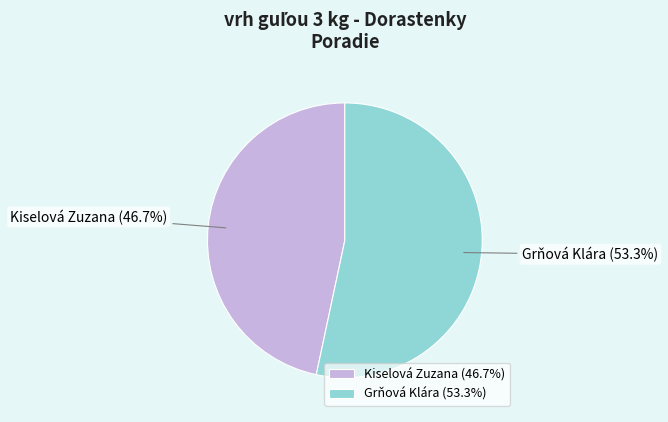

True or false: Grňová Klára accounts for 53% of the total.

True